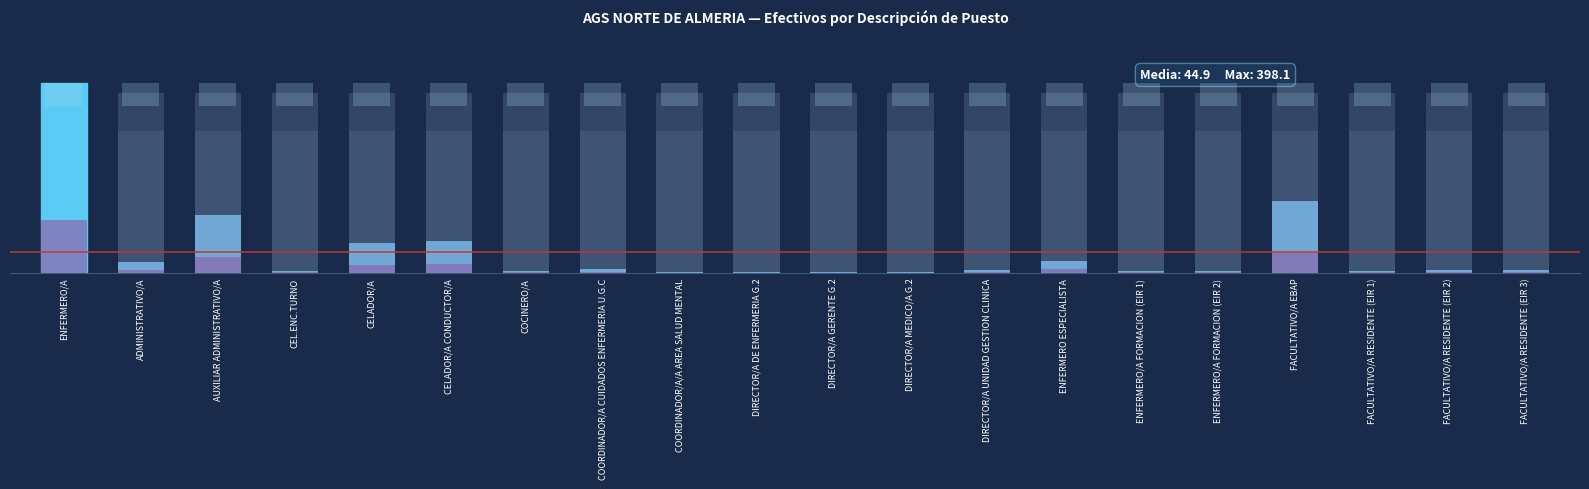

What is the sum of the EFECTIVOS values at ADMINISTRATIVO/A and COORDINADOR/A/A AREA SALUD MENTAL?

23.8